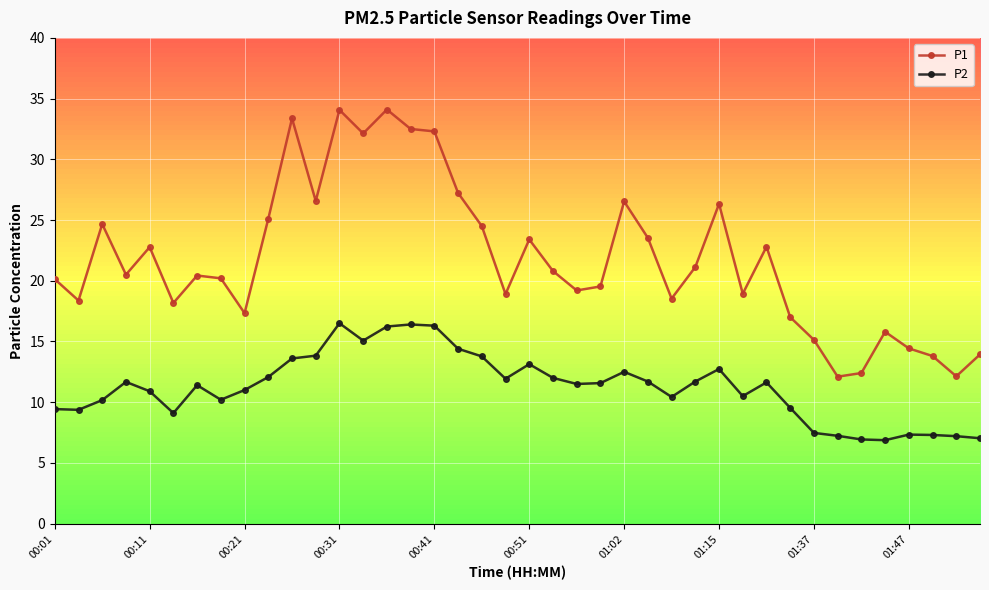

Which series has the largest total across all categories?

P1